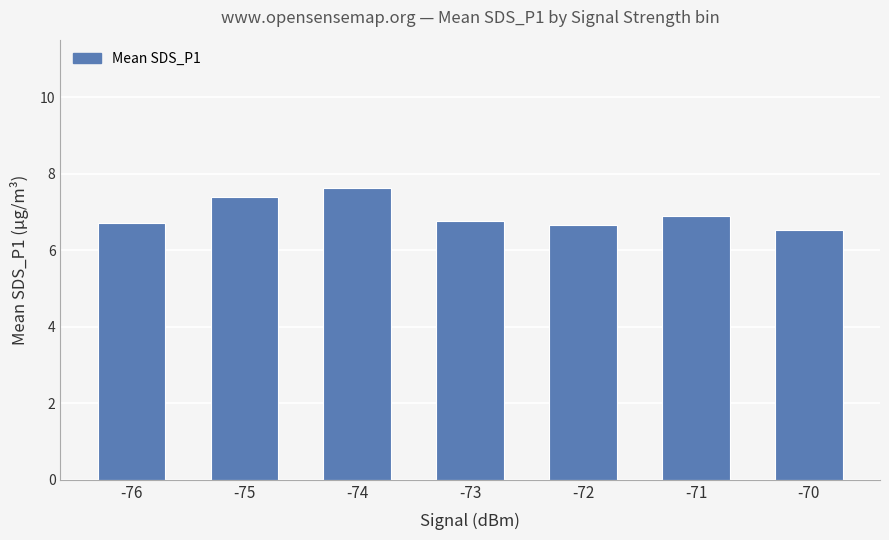

The chart shows a value of 6.7 at -72. True or false?

True